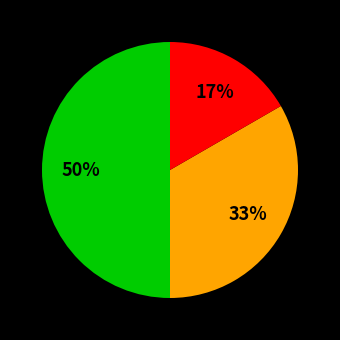

To the nearest percent, what is the average slice percentage?

33%